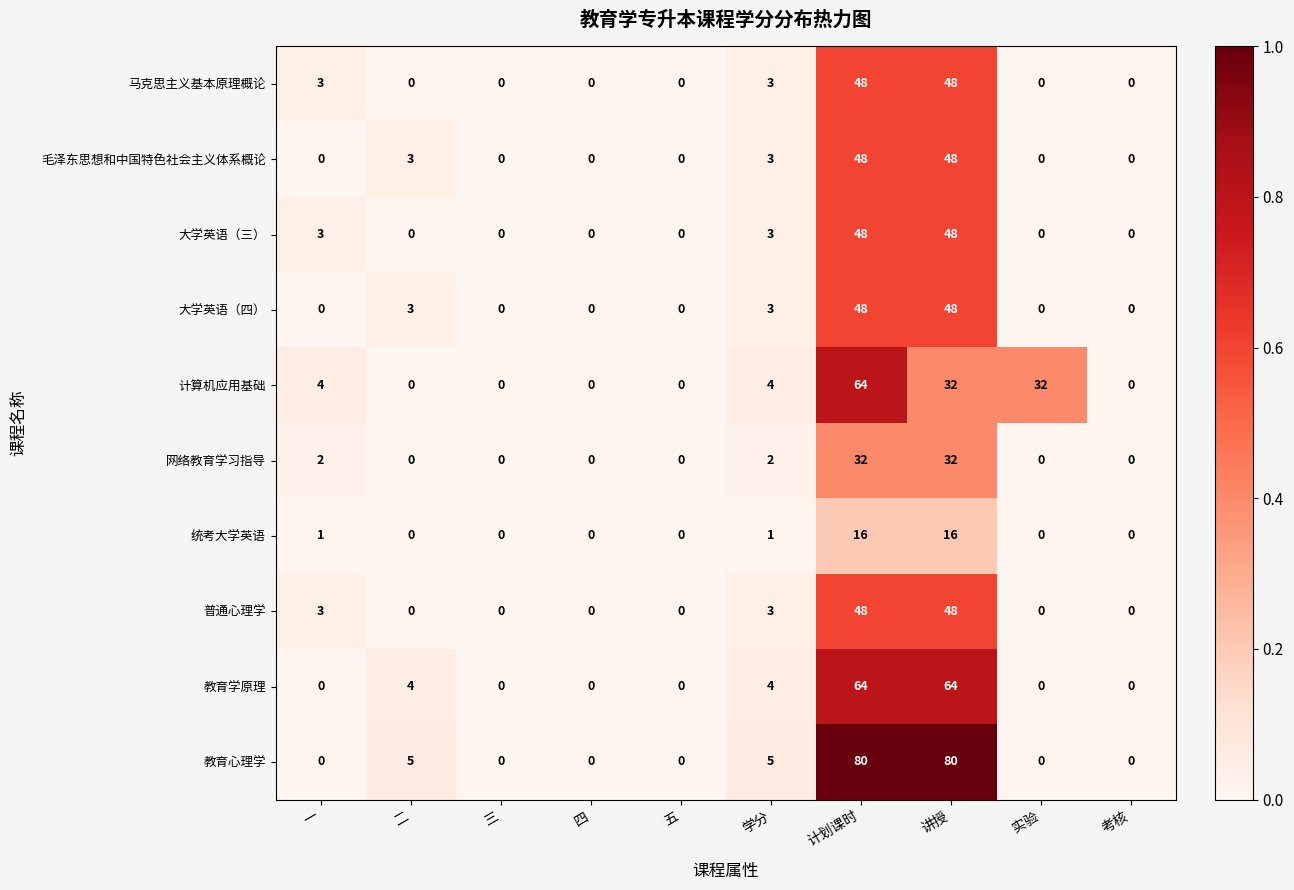

The 大学英语（三） series shows -21 at 四. True or false?

False